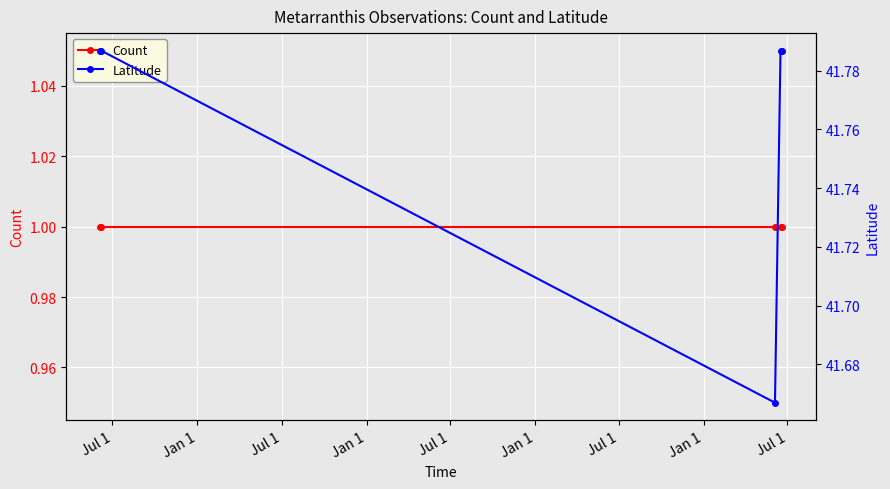

What is the minimum value for Count?

1.0